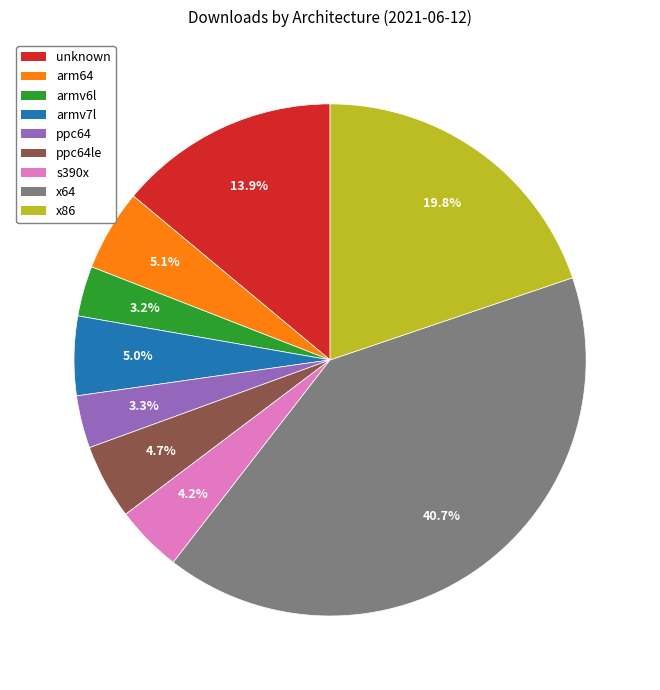

Which slice is the largest?

x64